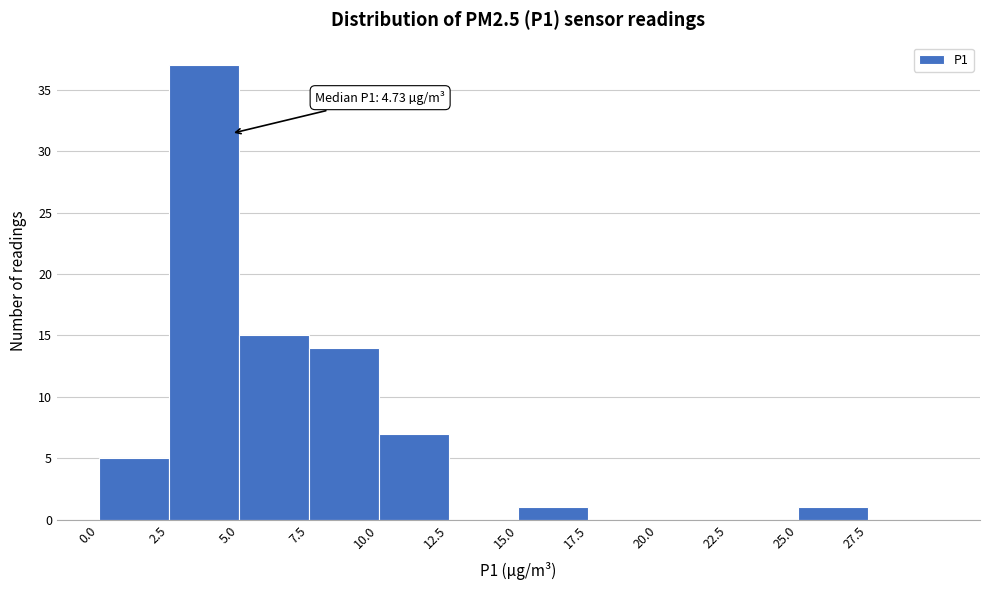

Over which range of the x-axis is the bar tallest?

2.5 to 5.0